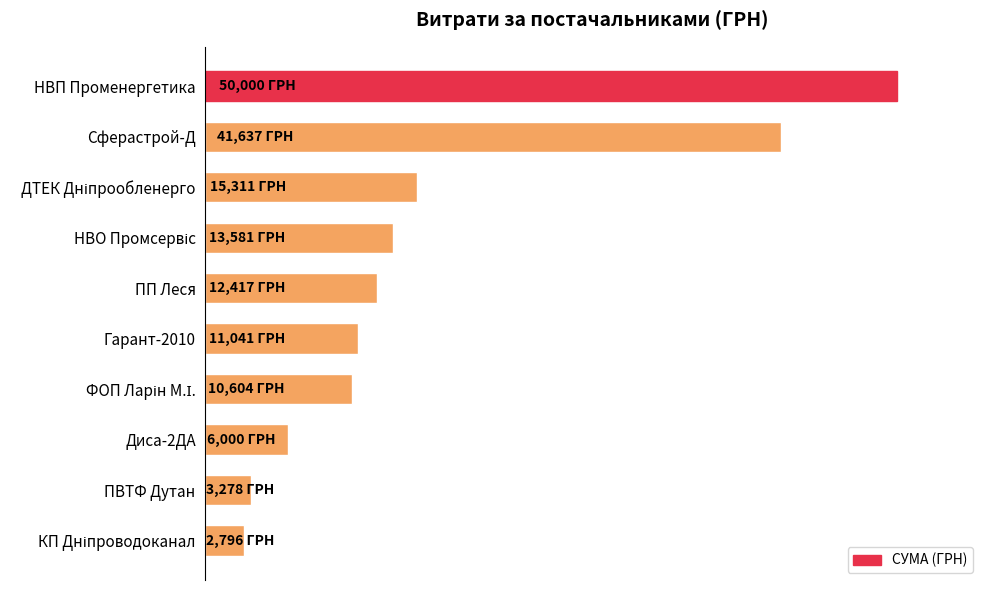

What is the average value?

16666.4